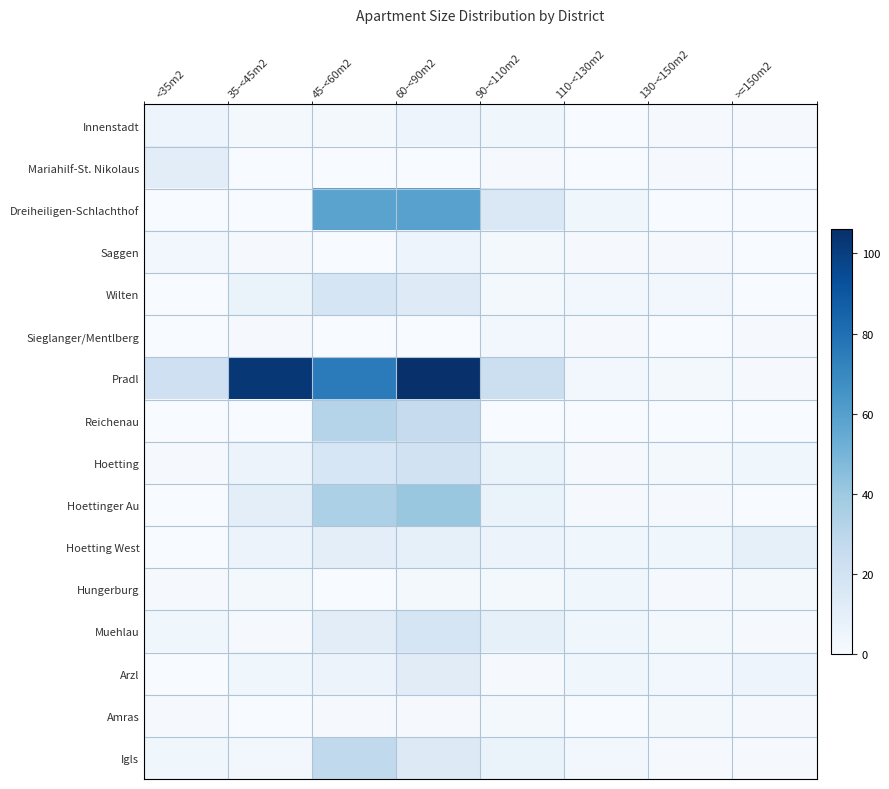

Between 35-<45m2 and 60-<90m2, which series saw the biggest shift?

Dreiheiligen-Schlachthof